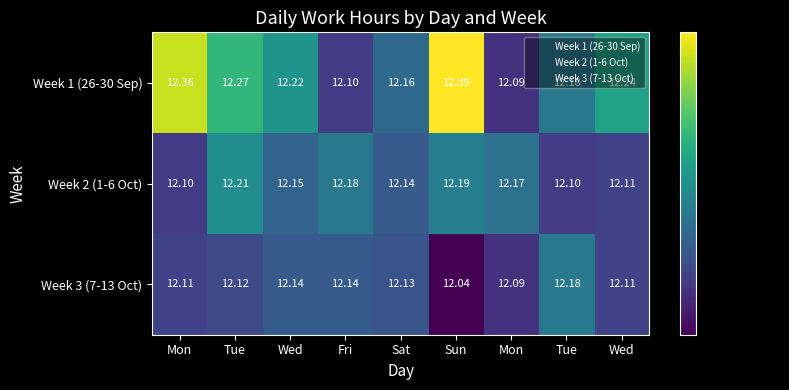

Count the number of categories in the chart.

9